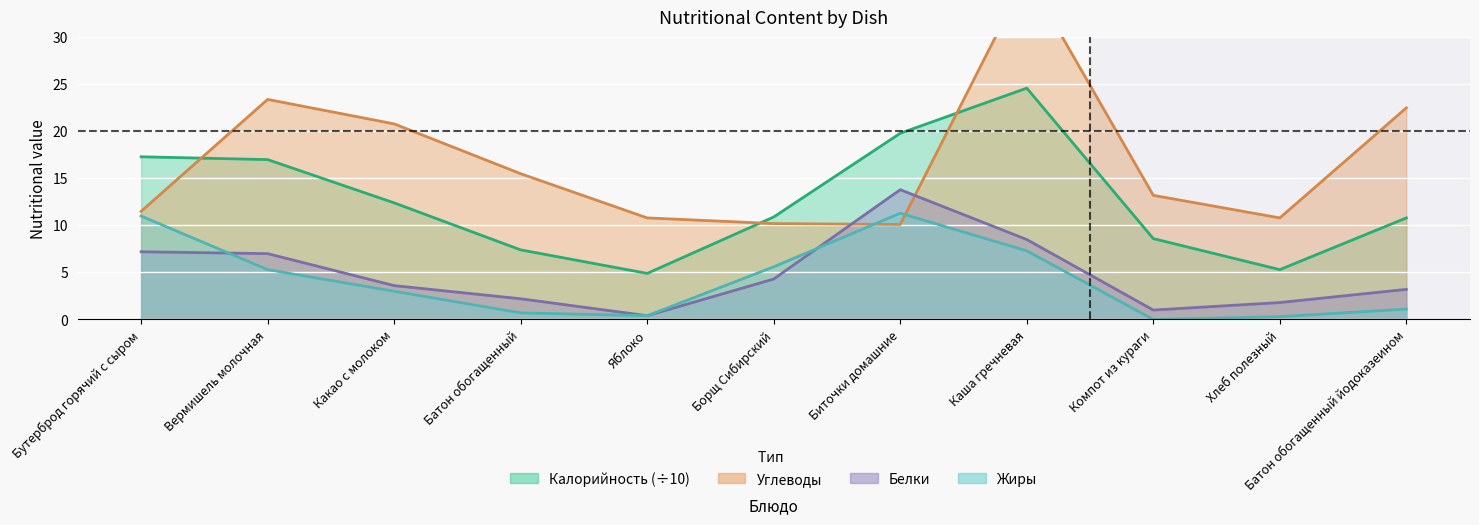

The Калорийность series shows 17.3 at Бутерброд горячий с сыром. True or false?

True